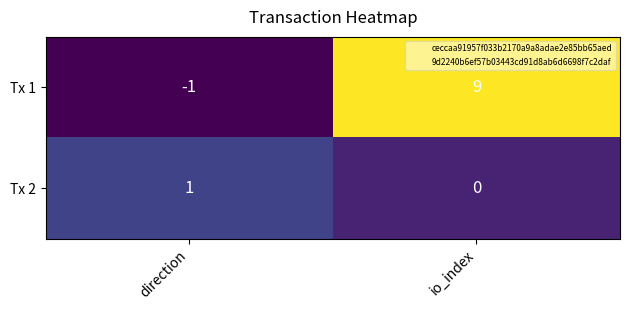

What is the sum of all Tx 1 values?

8